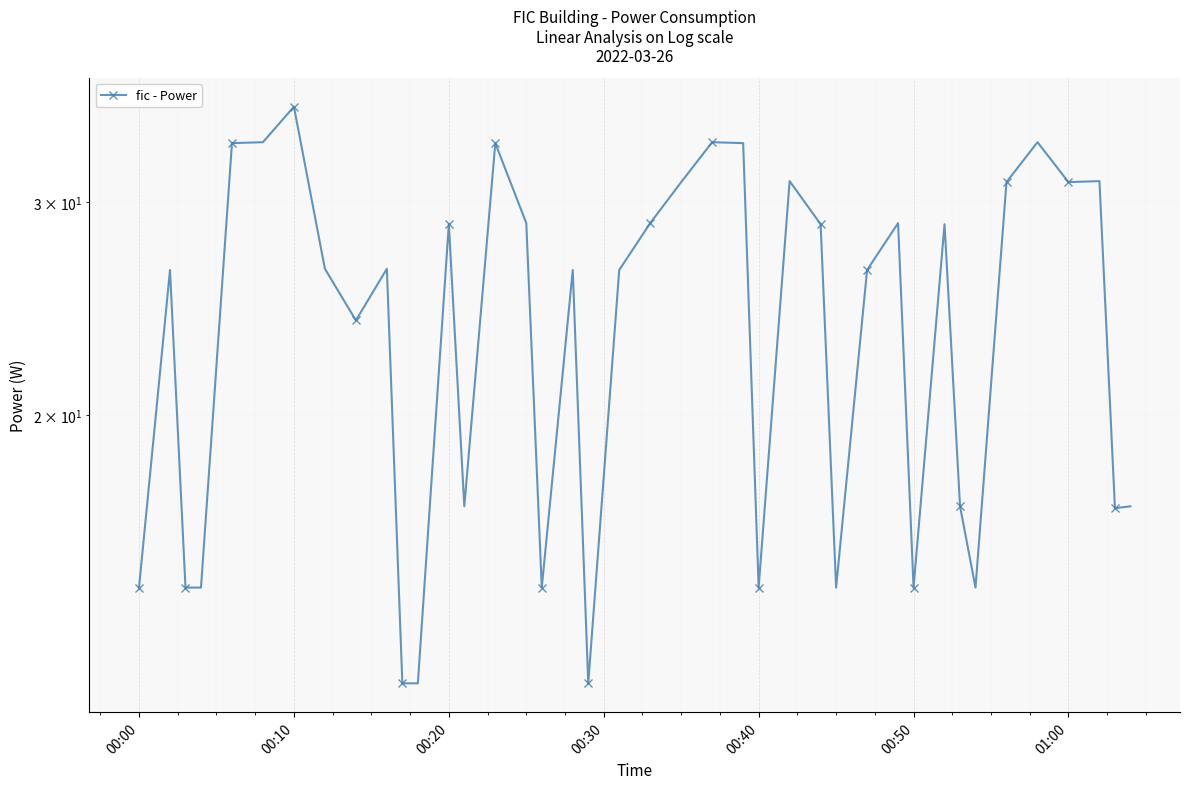

How many lines are shown in the chart?

1